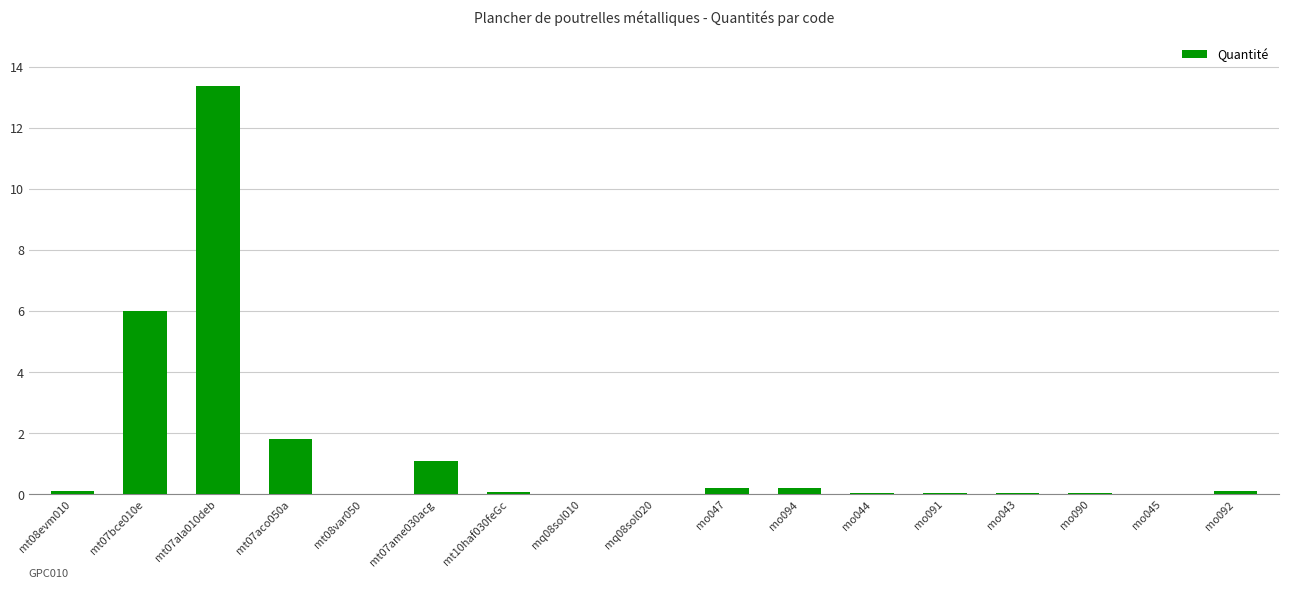

The value at mt08var050 is 0.0. True or false?

True